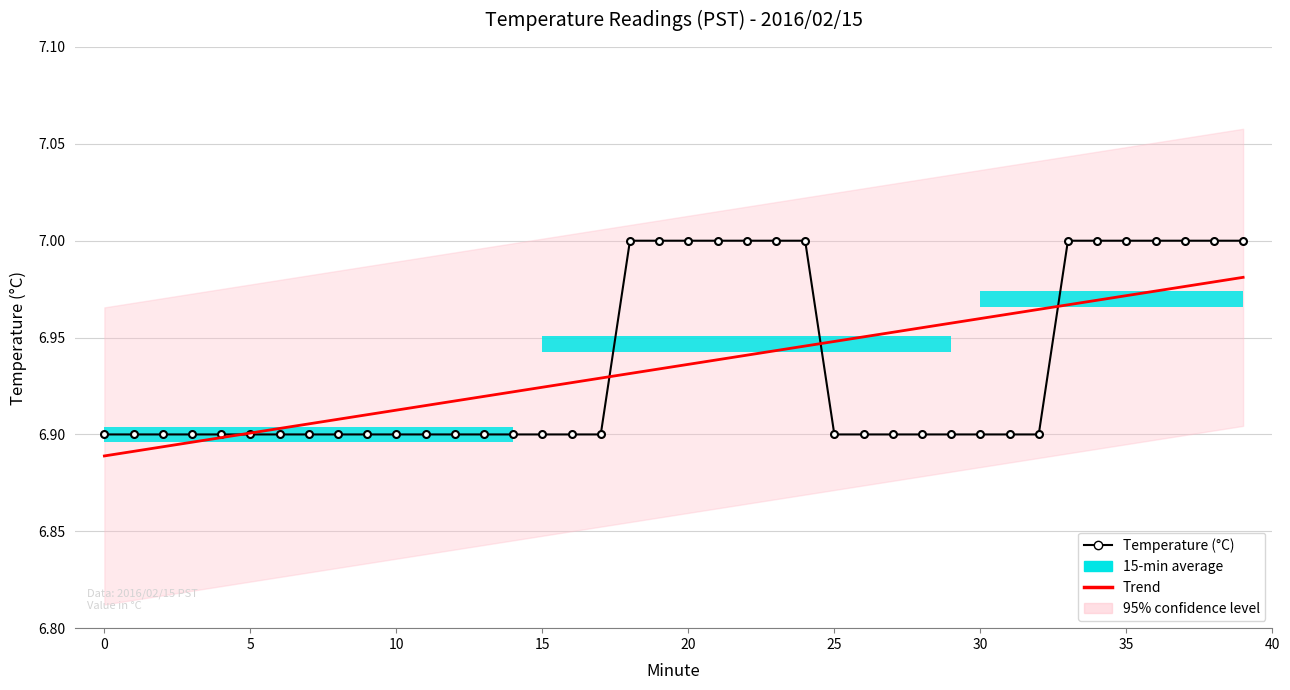

What is the lowest value of the Trend series?

6.9